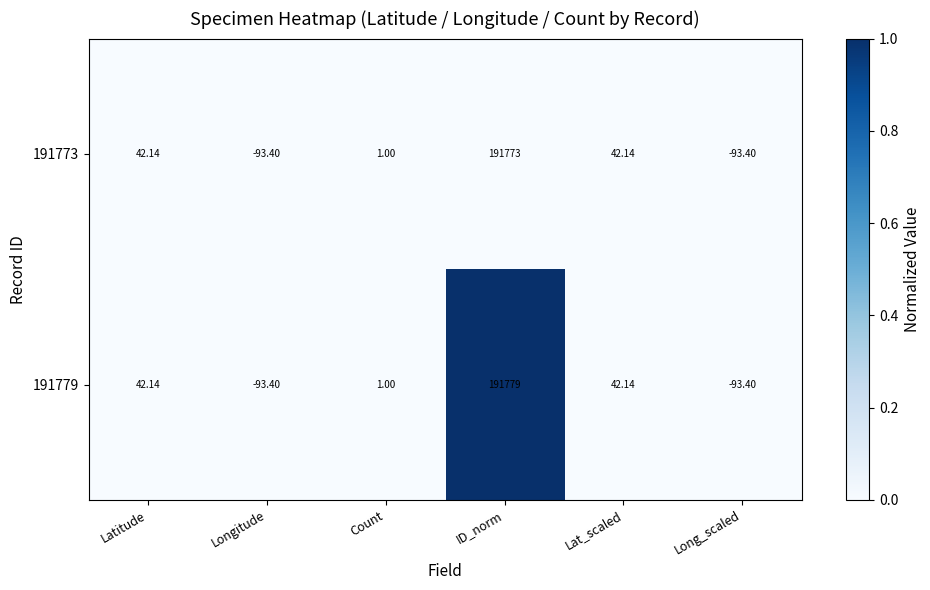

Count the number of data series in this chart.

2